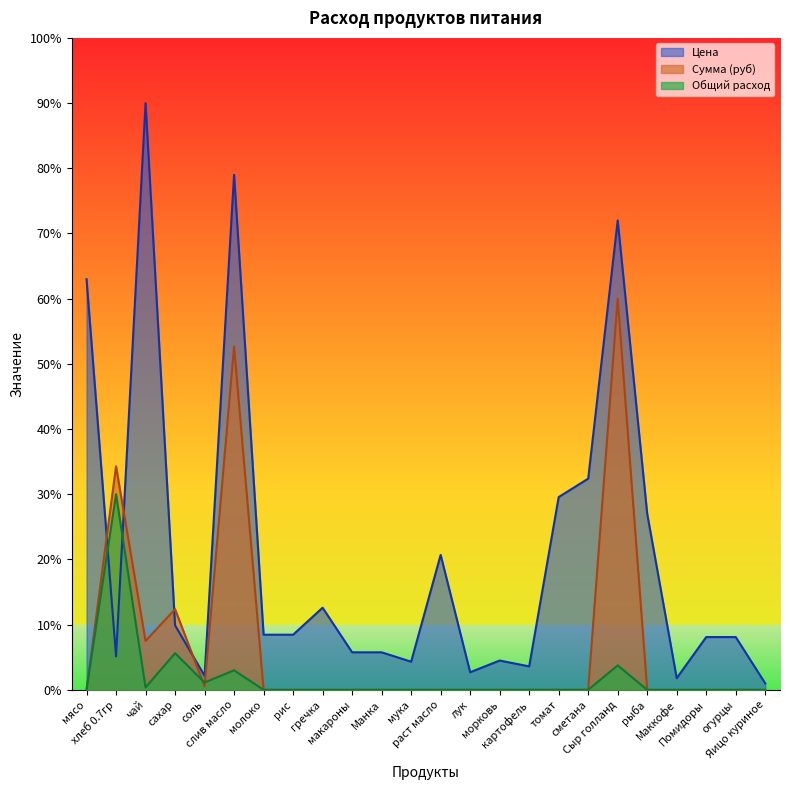

What is the sum of all Цена values?

2530.1